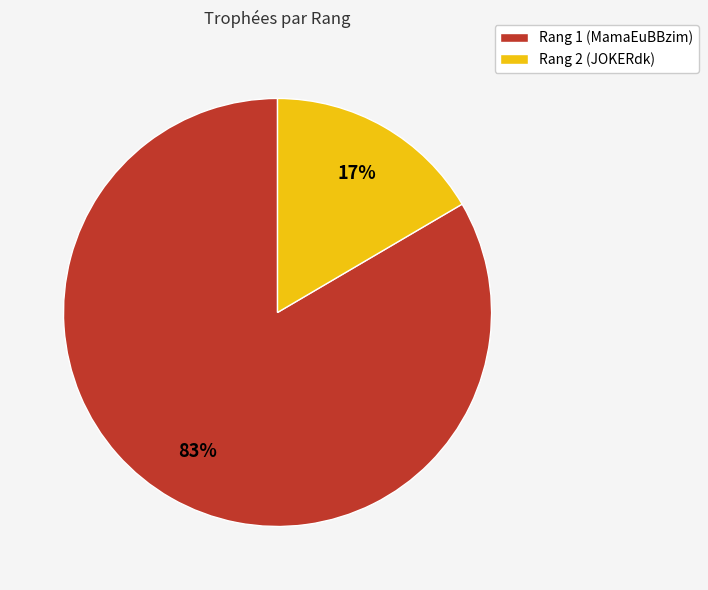

The Rang 1 (MamaEuBBzim) slice represents 83% of the pie. True or false?

True